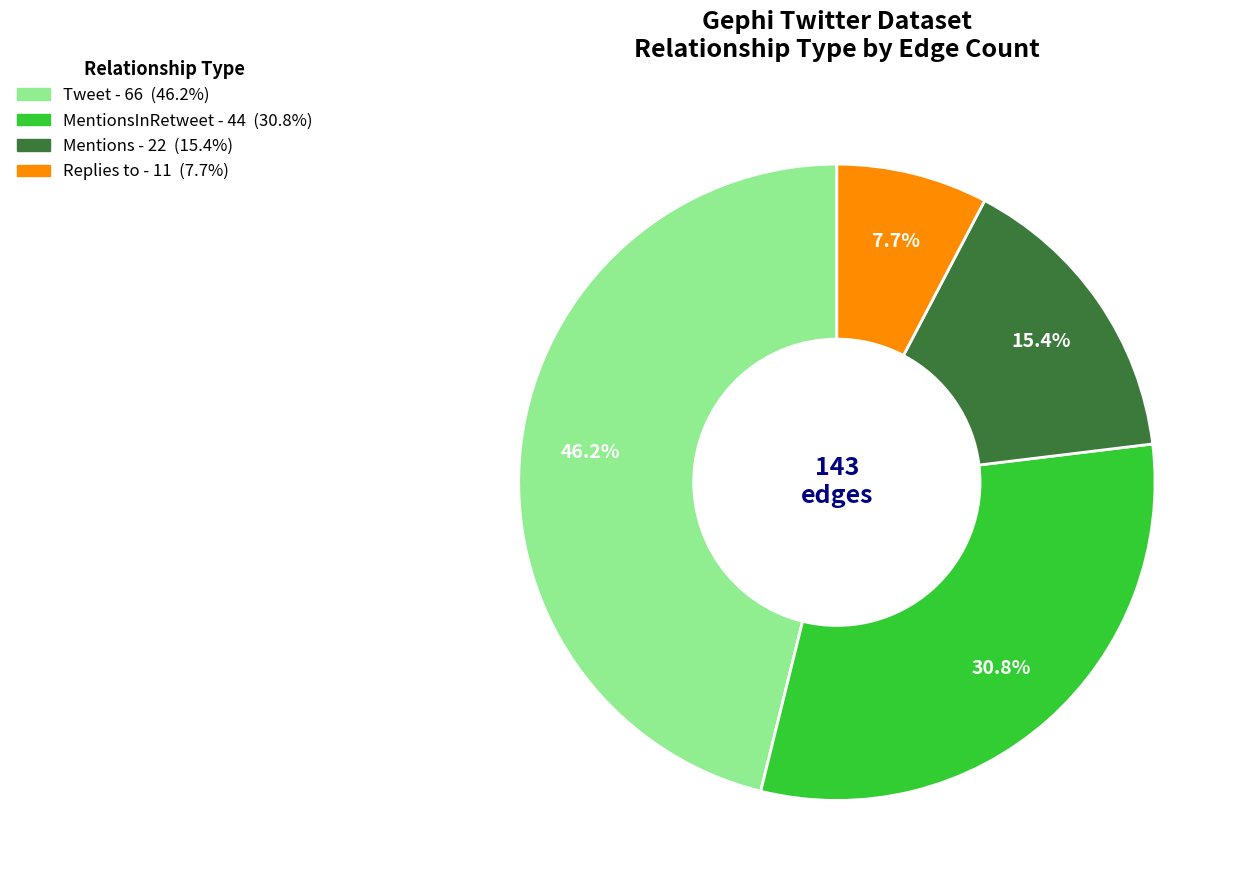

How many segments does this pie chart have?

4